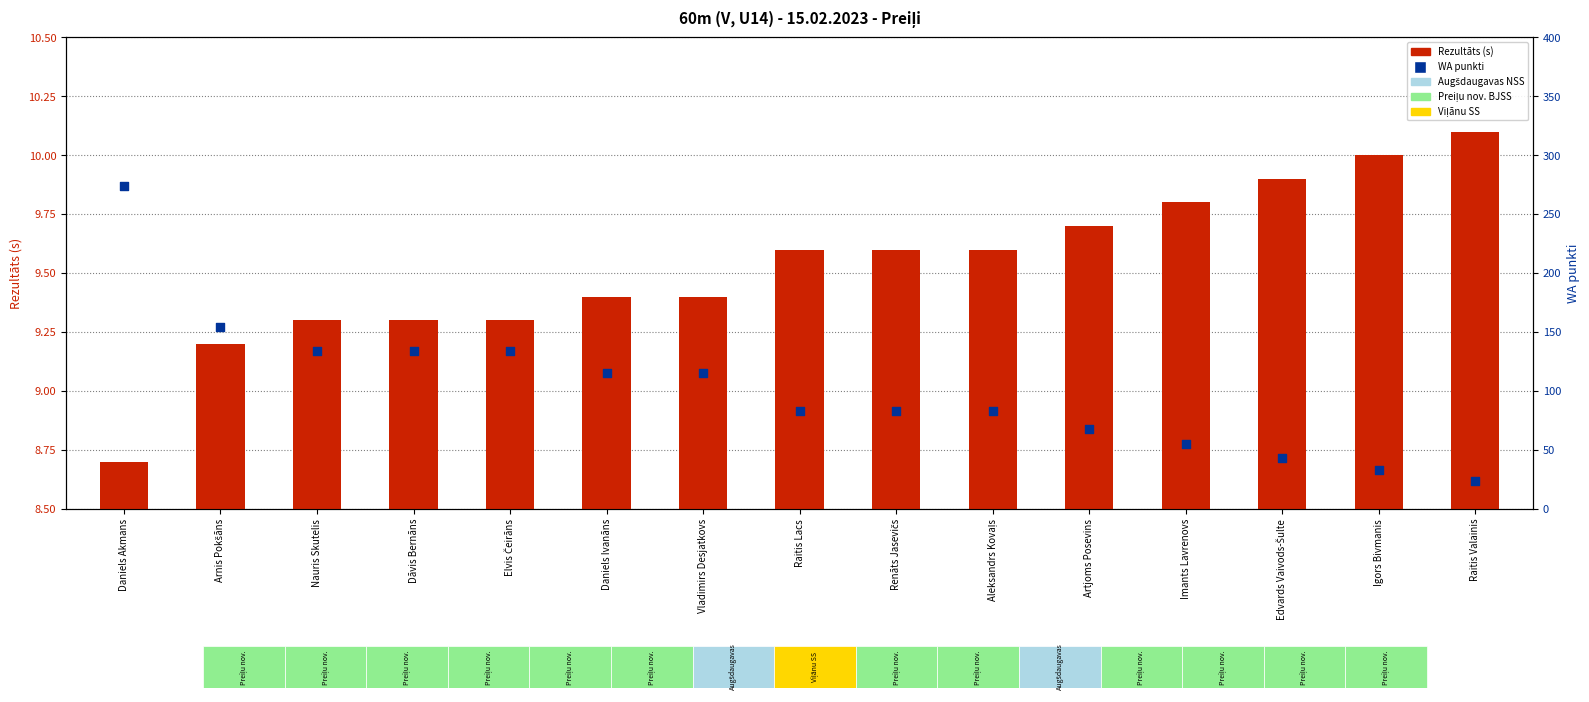

What is the total value across all series at Arnis Pokšāns?

163.2